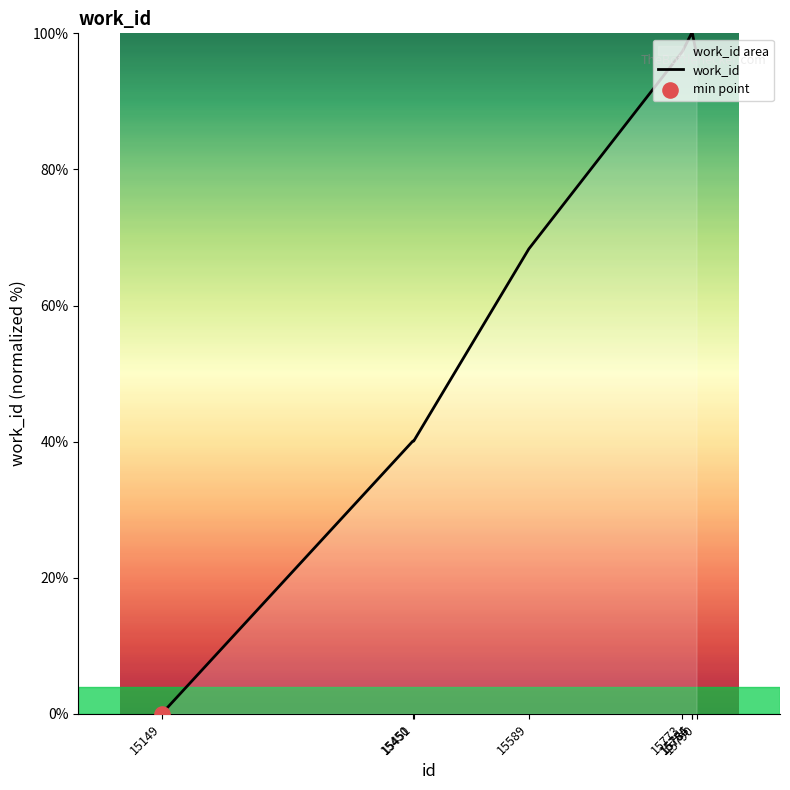

Between 15450 and 15451, which is larger?

15450